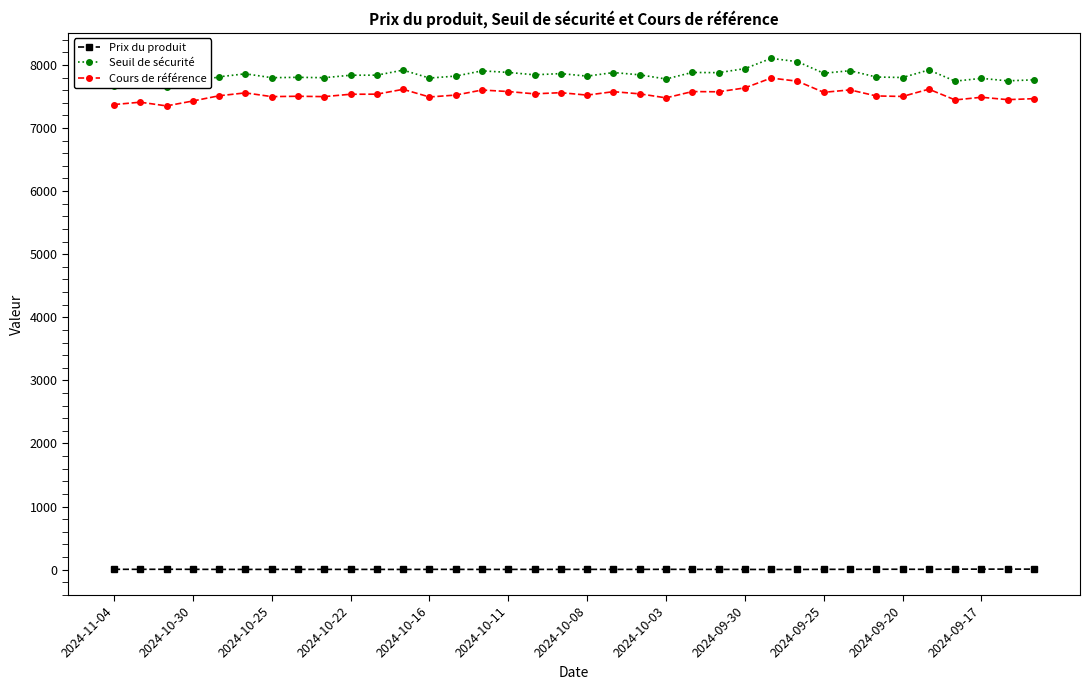

True or false: Cours de référence has more than 1 points higher than both neighbors.

True